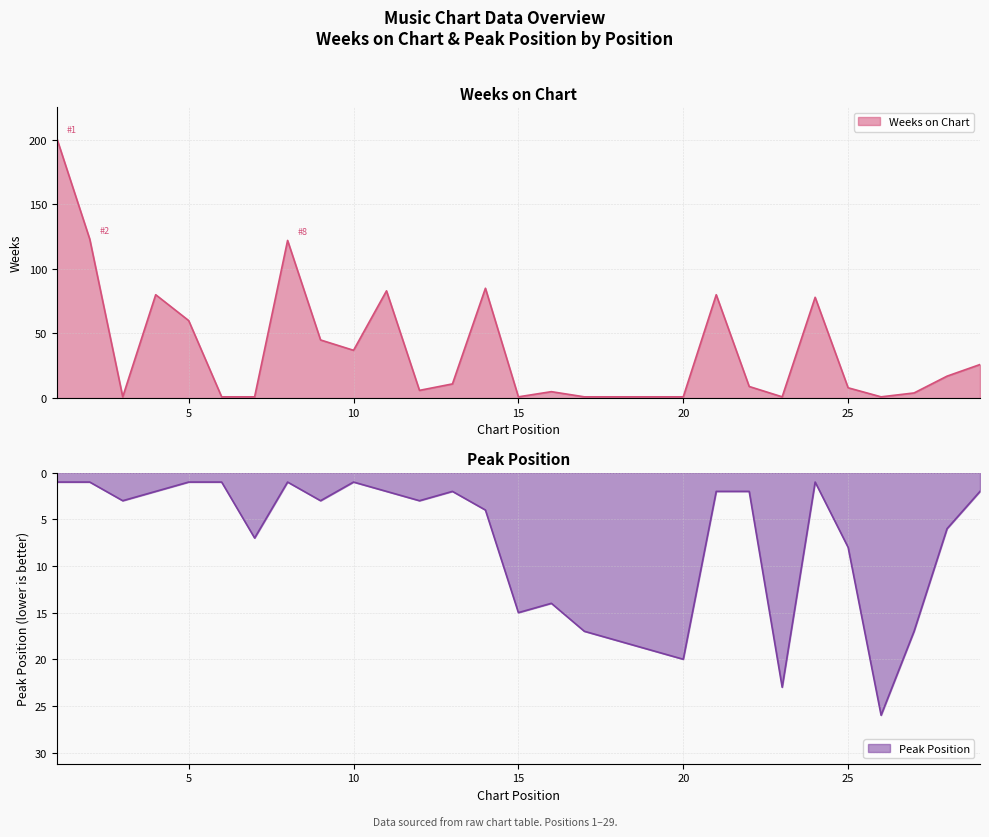

Which has a higher value, 28 or 18?

28